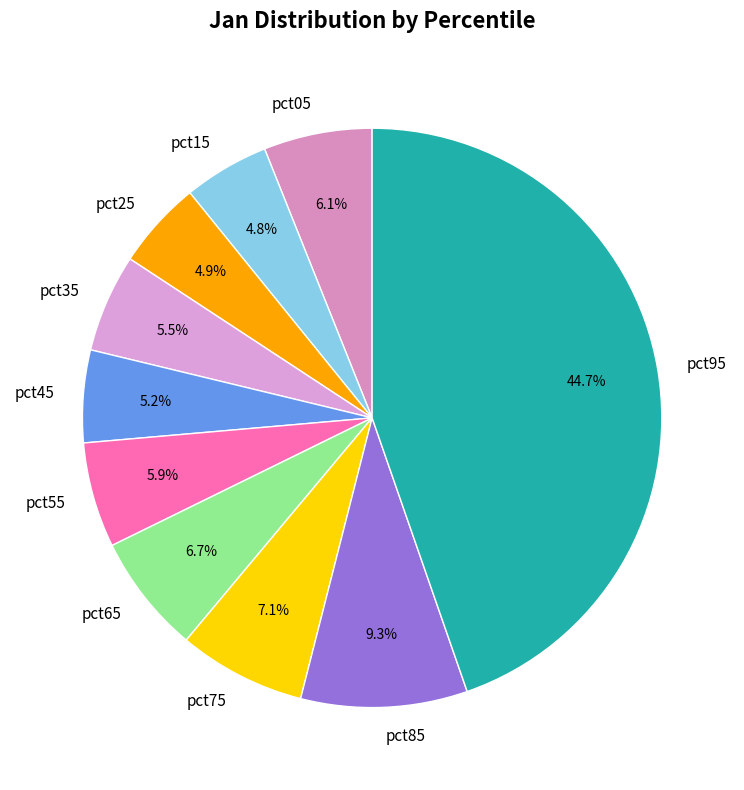

What is the total percentage of pct05 and pct75?

13.2%